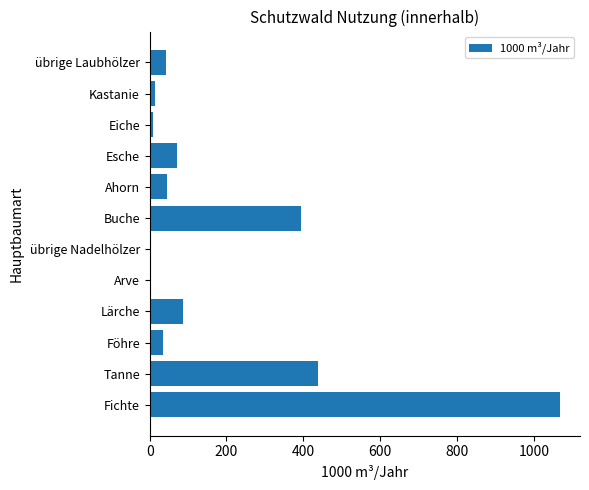

Where is the data nearest to the value 534?

Tanne